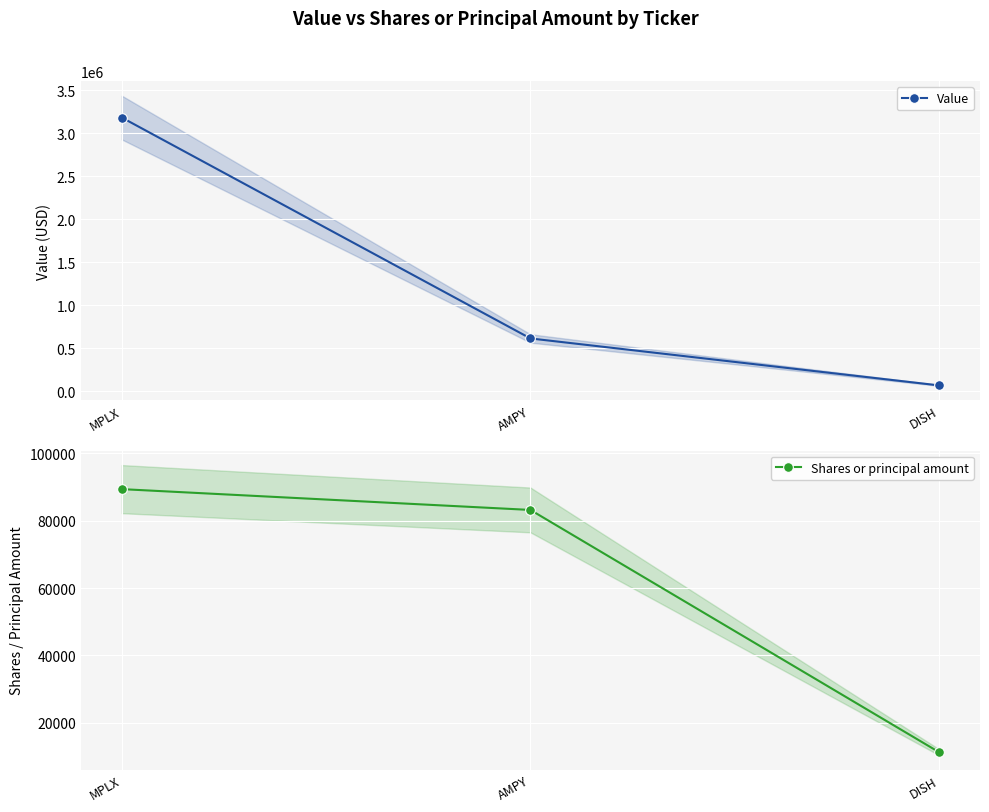

At which label does Shares or principal amount reach its peak?

MPLX